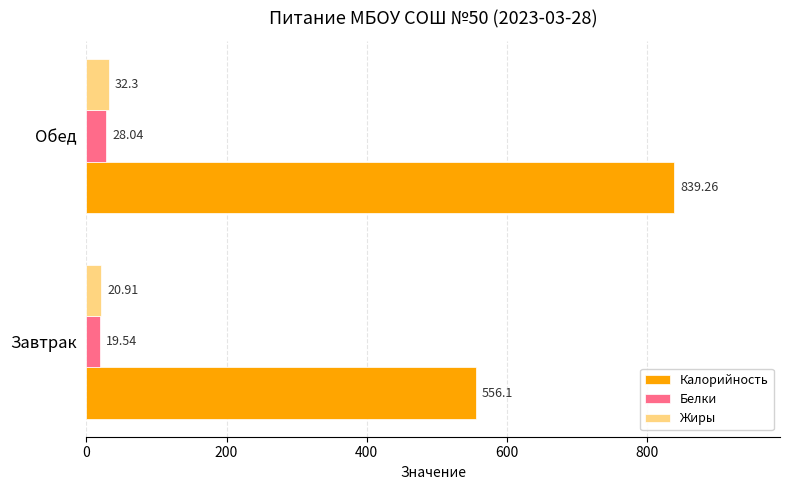

Where is Белки nearest to the value 23?

Завтрак